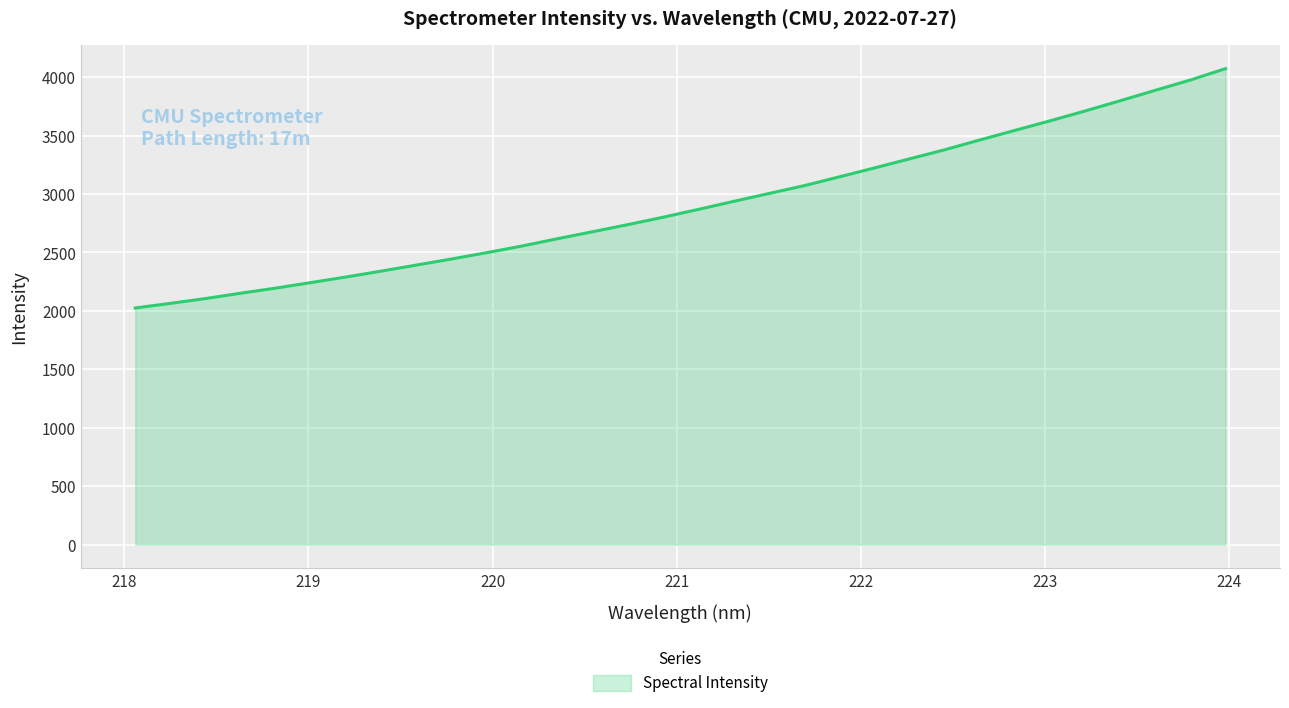

How many lines are shown in the chart?

1